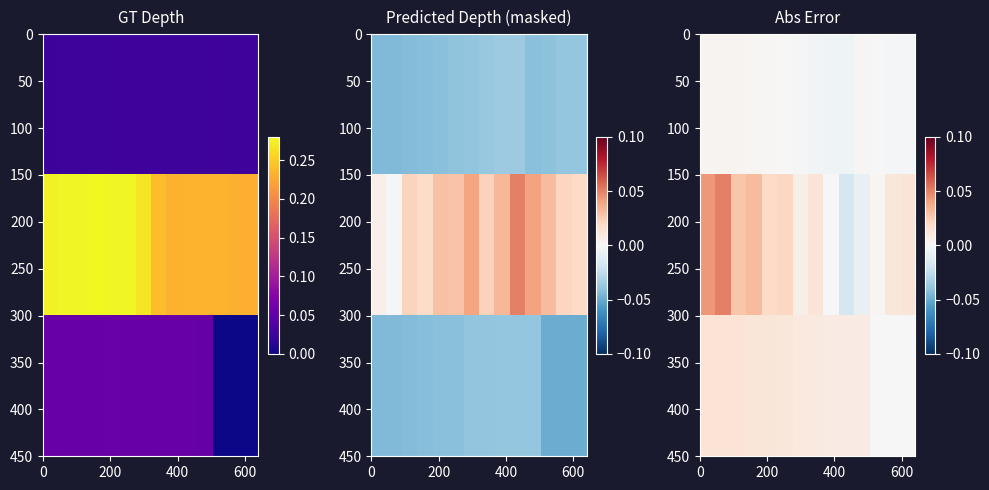

Count the number of categories in the chart.

14